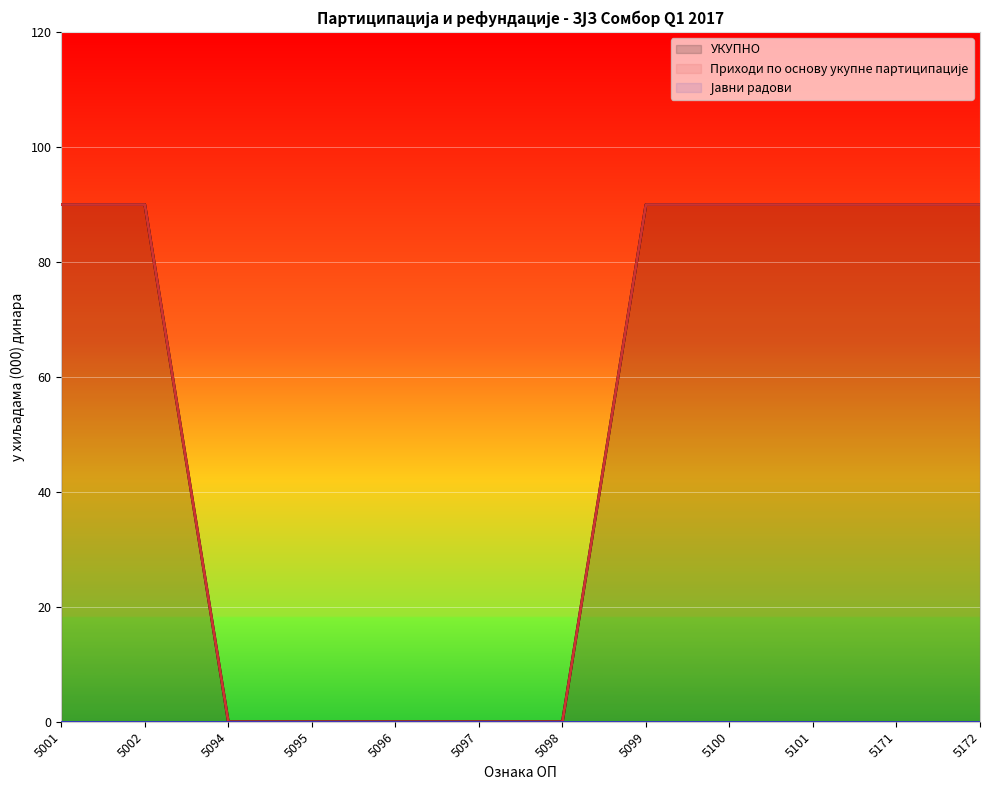

How many data points in УКУПНО are less than 90?

5